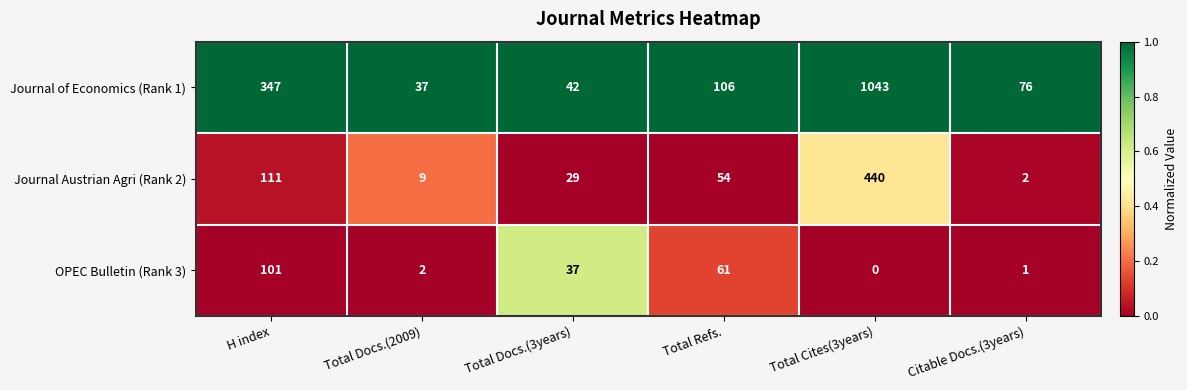

Is the value of Journal Austrian Agri (Rank 2) at Total Refs. greater than the value of Journal of Economics (Rank 1) at H index?

No